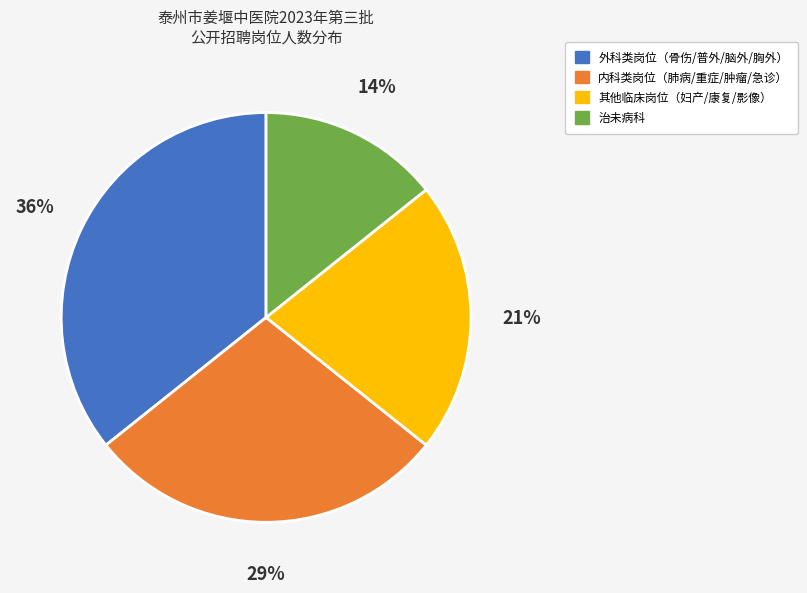

To the nearest percent, what is the average slice percentage?

25%